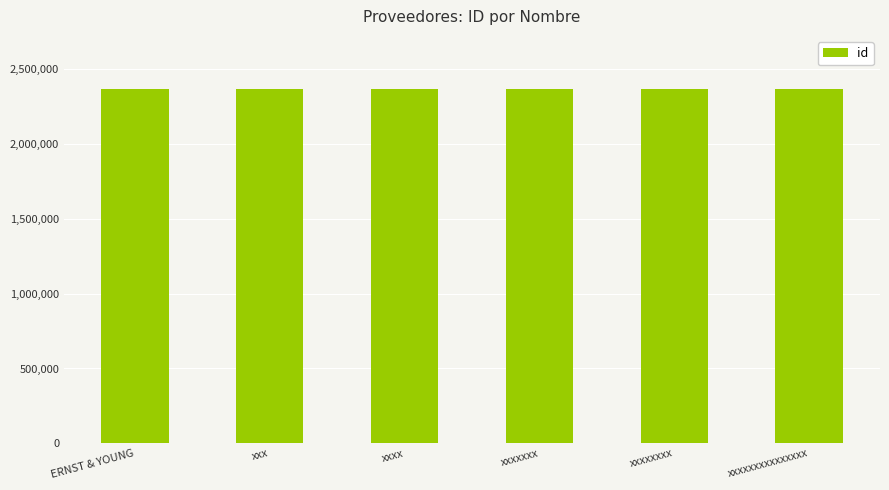

What position from the left is xxxxxxxxxxxxxxx?

6